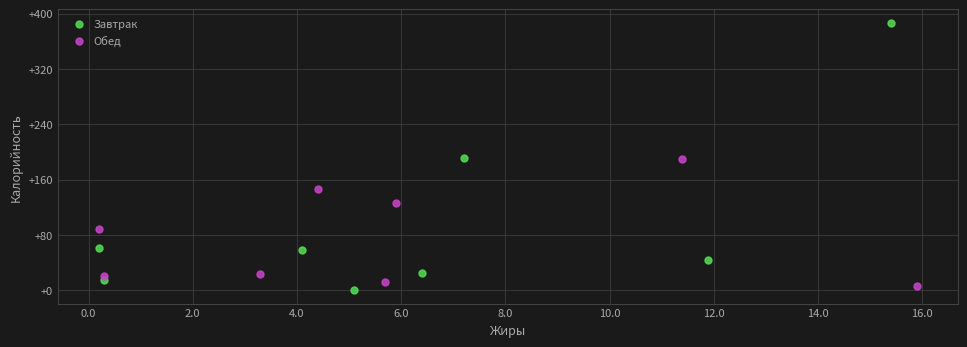

Which series has the widest spread of Y values?

Завтрак